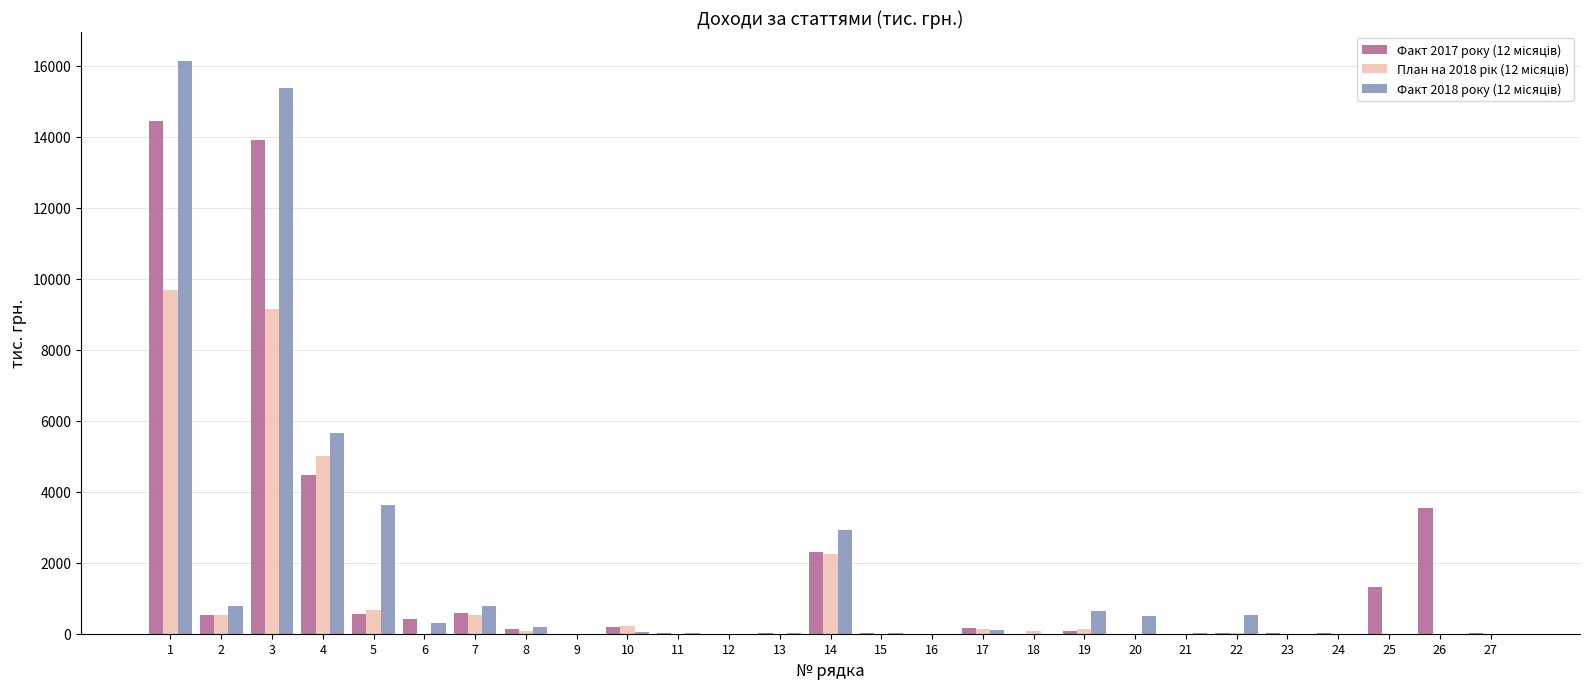

What is the maximum value shown in the chart?

16139.2